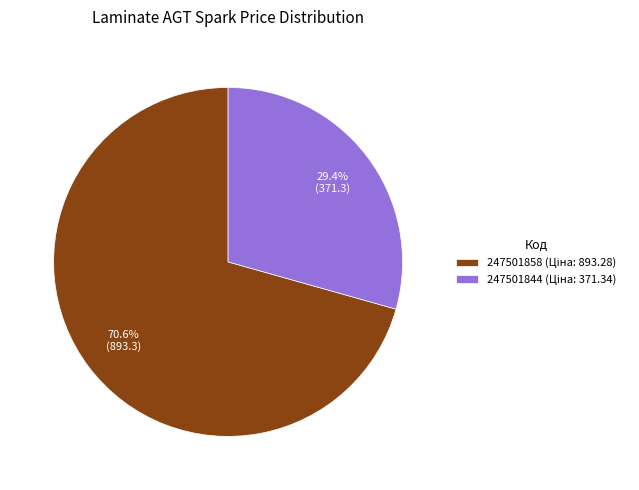

Rank the categories by value from lowest to highest.

247501844, 247501858